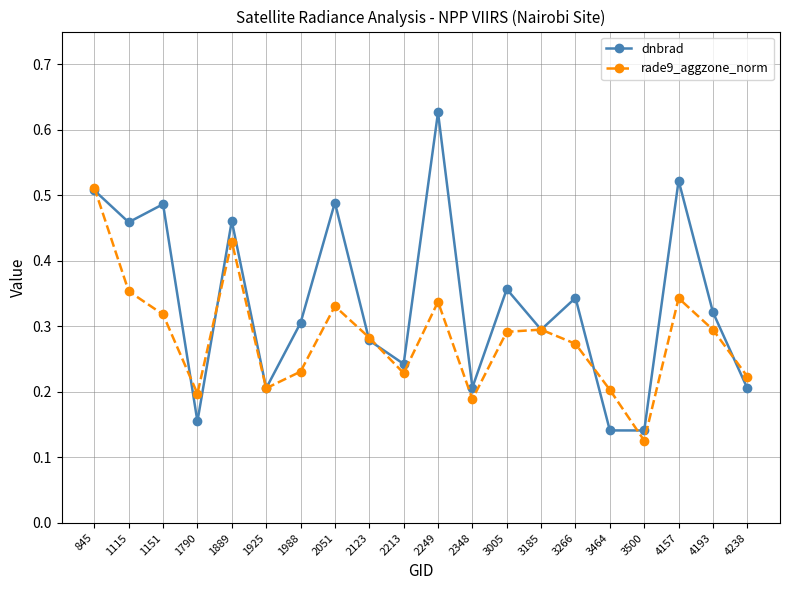

What are all the series names shown in the legend?

dnbrad, rade9_aggzone_norm